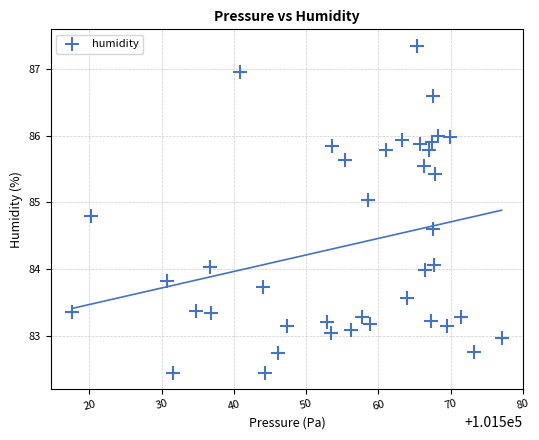

What is the range of Y values (max minus min)?

4.9